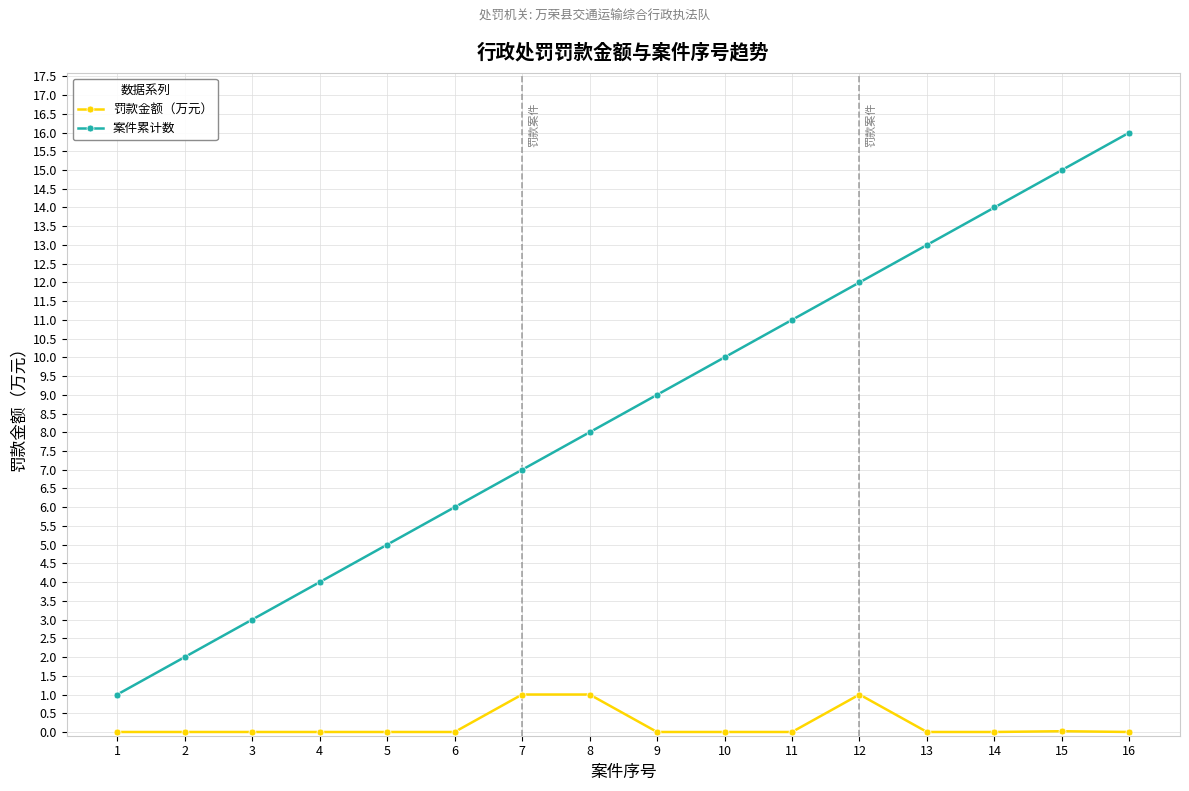

What is the difference between the maximum and minimum values in the 罚款金额（万元） series?

1.0